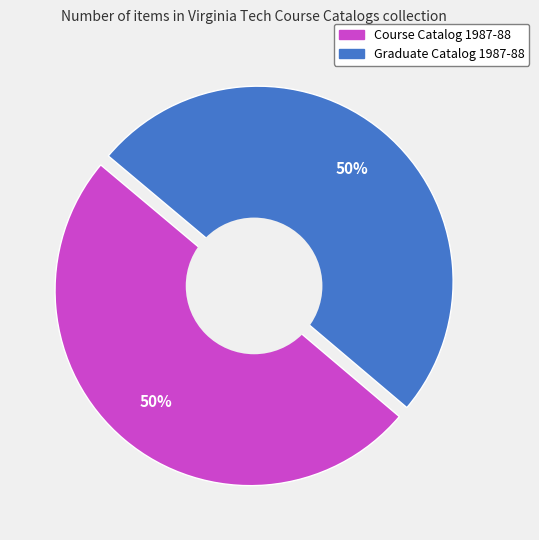

Which has a higher value, Graduate Catalog 1987-88 or Course Catalog 1987-88?

Graduate Catalog 1987-88